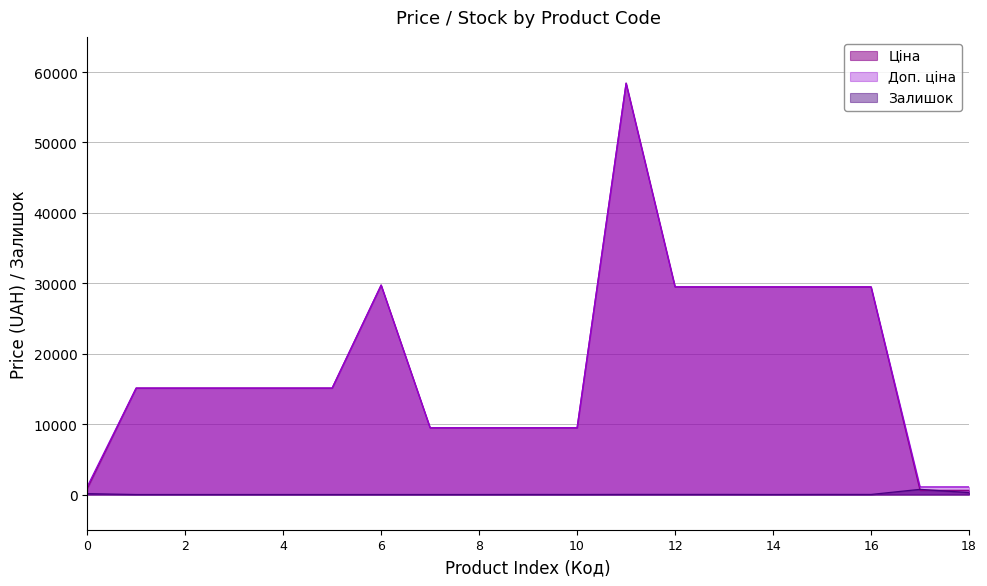

Which series has the widest spread of values?

Ціна